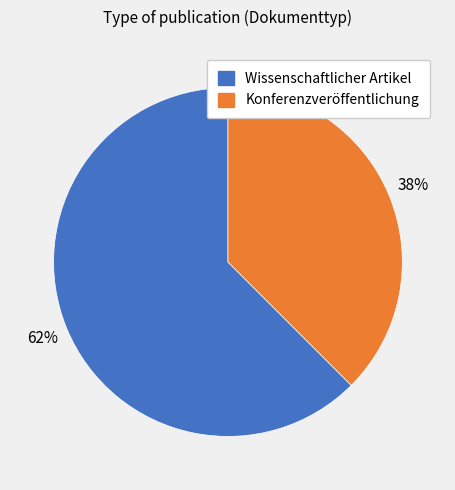

Is the sum of Konferenzveröffentlichung and Wissenschaftlicher Artikel greater than half?

Yes